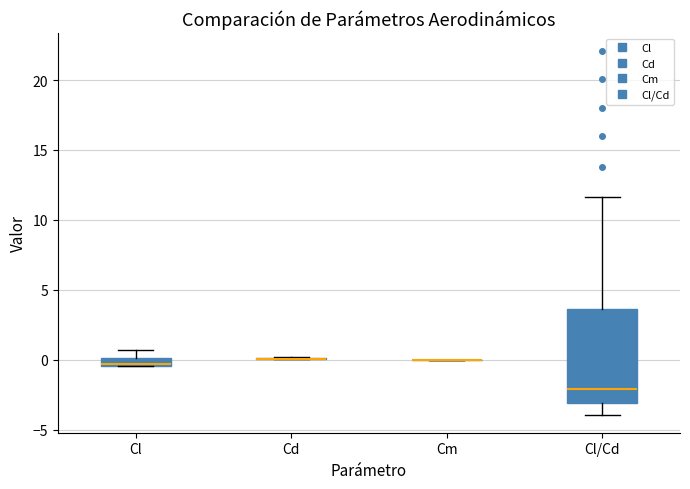

Where is the upper edge of the box for Cl on the y-axis? The values are not printed on the chart, so give them approximately, as read against the axis.

0.0